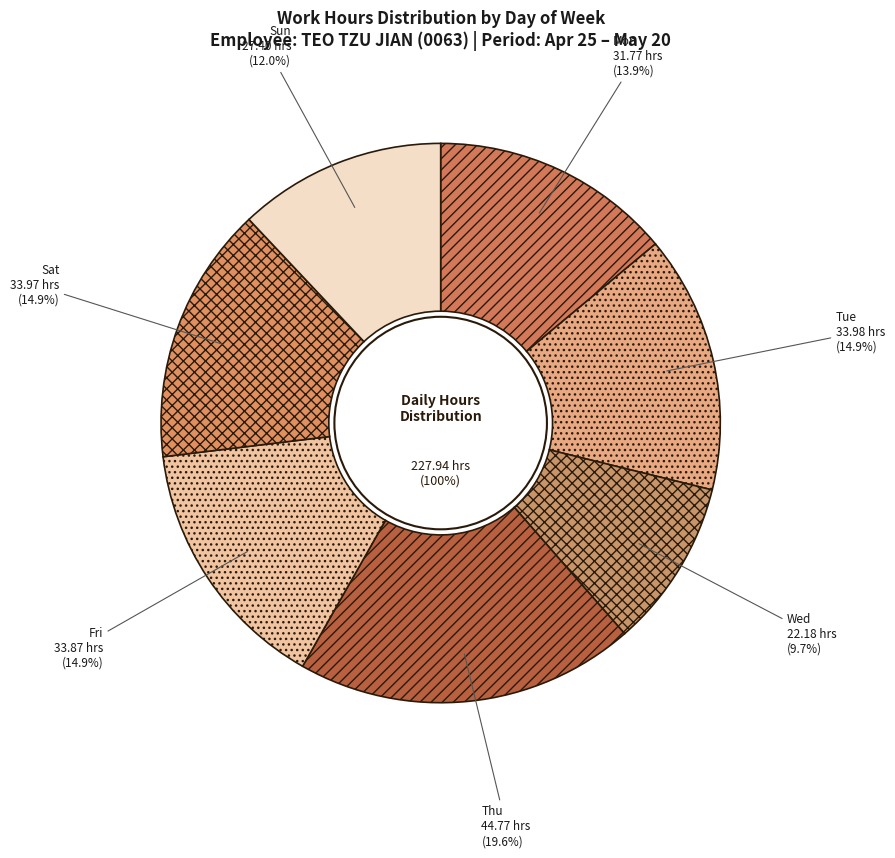

What is the ratio of the value at Fri 17 to the value at Sun 19?

1.2